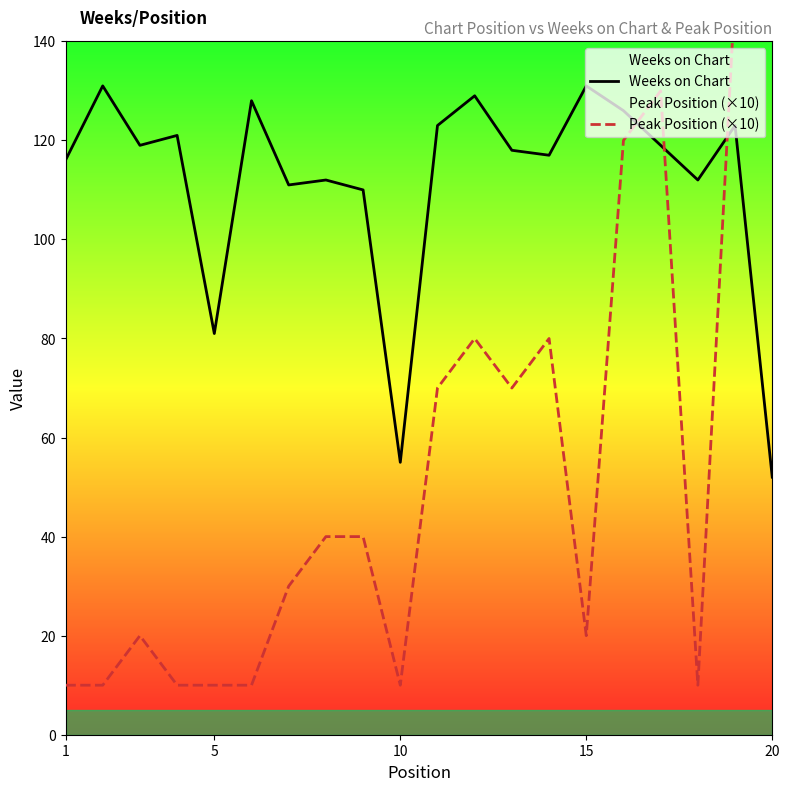

Which series has the largest total across all categories?

Weeks on Chart